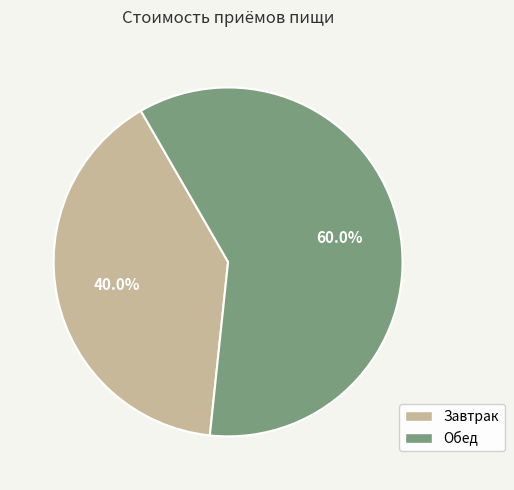

How much of the chart is everything except Завтрак?

60.0%